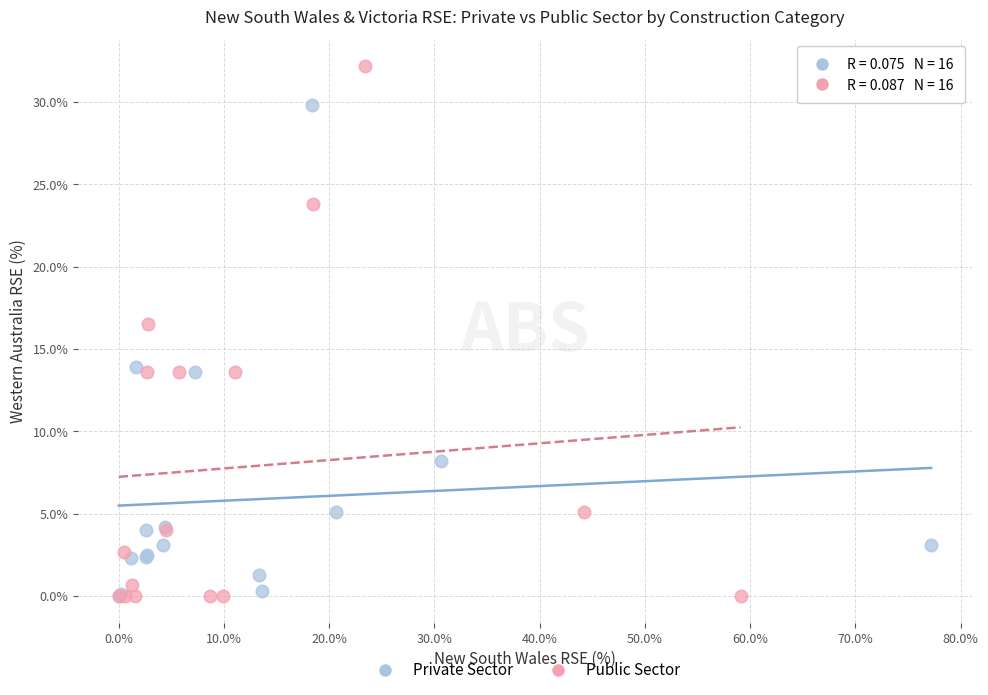

Which series contains the highest Y value?

Public Sector